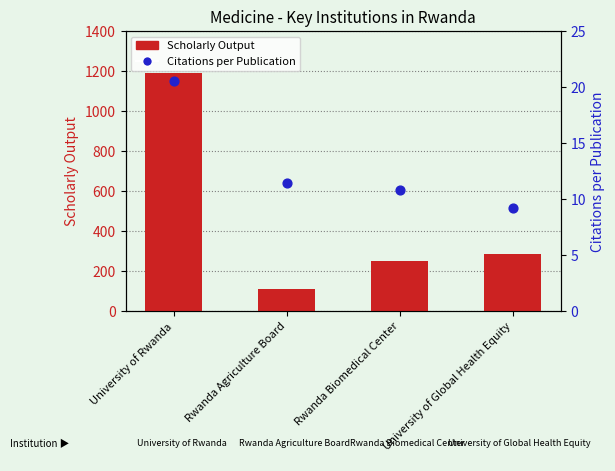

Which series has the largest Y range (max minus min)?

Scholarly Output